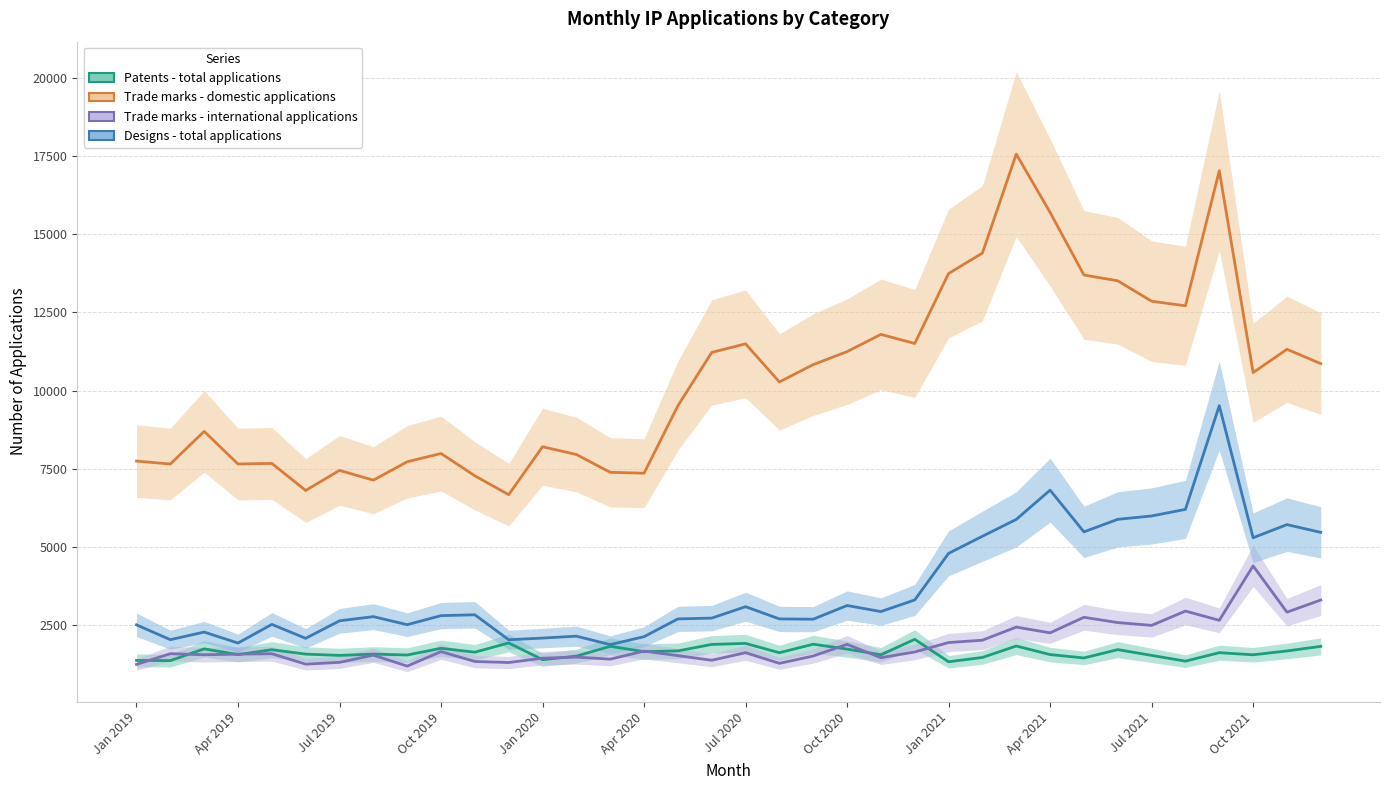

Where is the first local minimum for Trade marks - domestic applications?

Apr 2019